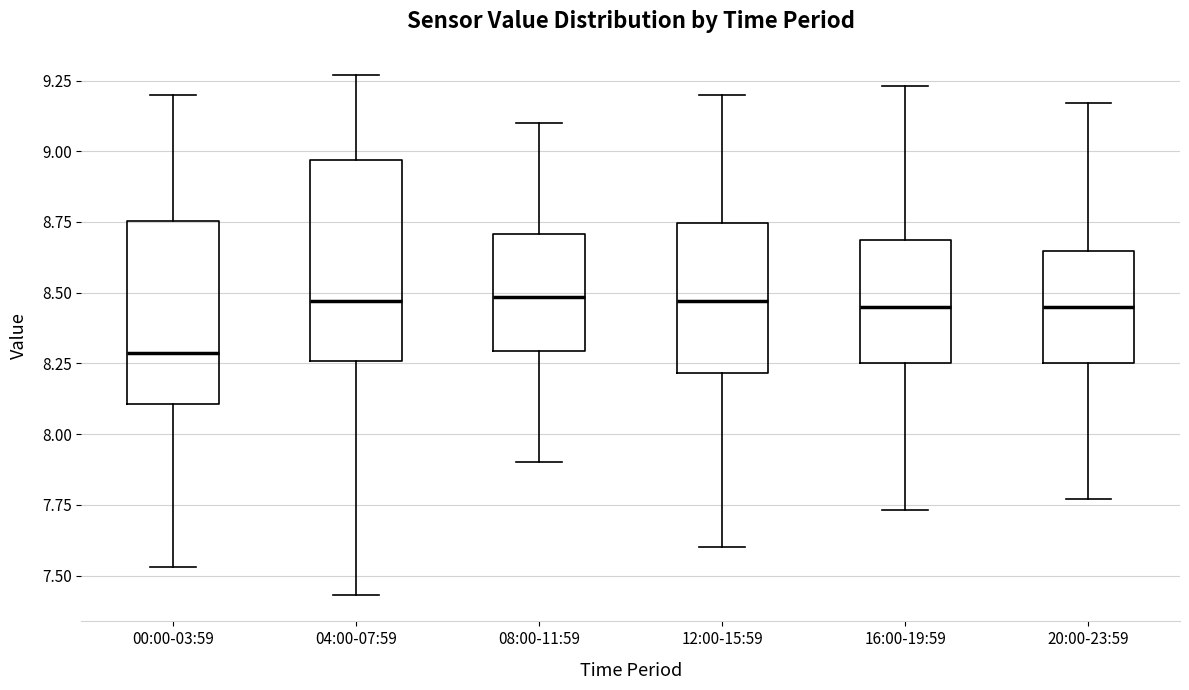

Reading left to right, read every box against the y-axis: the position of its median line, the range the box covers, and the ends of its whiskers. The values are not printed on the chart, so give them approximately, as read against the axis.

00:00-03:59: median 8.30, box 8.10 to 8.75, whiskers 7.55 to 9.20
04:00-07:59: median 8.45, box 8.25 to 8.95, whiskers 7.45 to 9.25
08:00-11:59: median 8.50, box 8.30 to 8.70, whiskers 7.90 to 9.10
12:00-15:59: median 8.45, box 8.20 to 8.75, whiskers 7.60 to 9.20
16:00-19:59: median 8.45, box 8.25 to 8.70, whiskers 7.75 to 9.25
20:00-23:59: median 8.45, box 8.25 to 8.65, whiskers 7.75 to 9.15